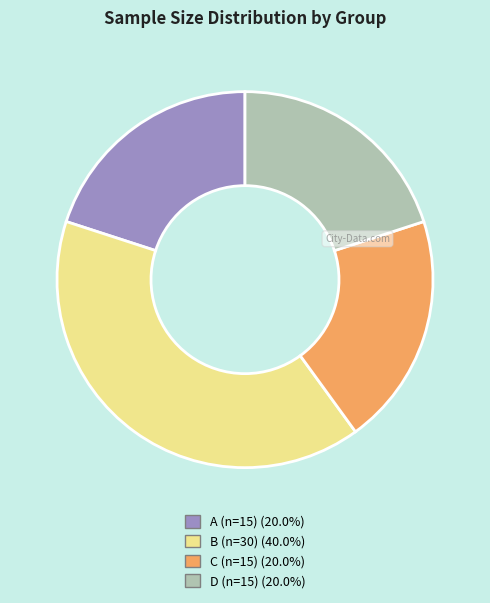

How many slices are in this pie chart?

4